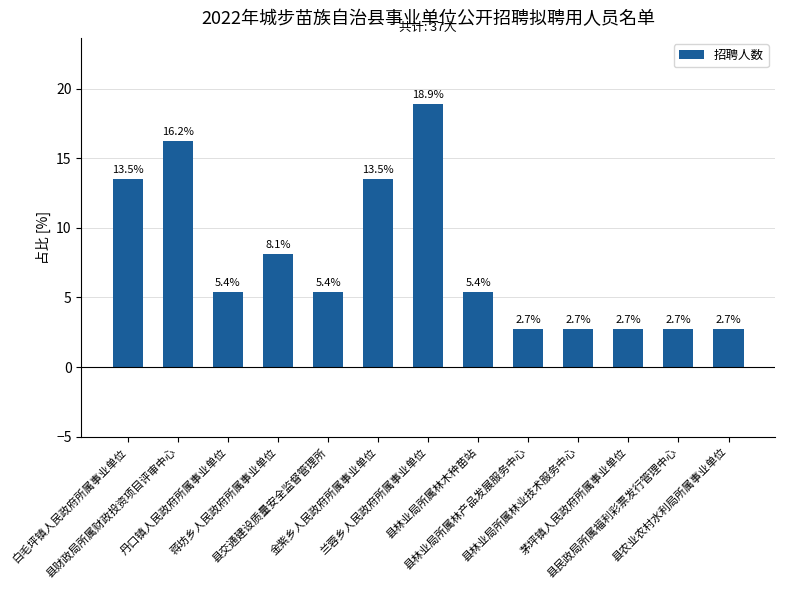

What is the value of the 13th bar from the left?

2.7